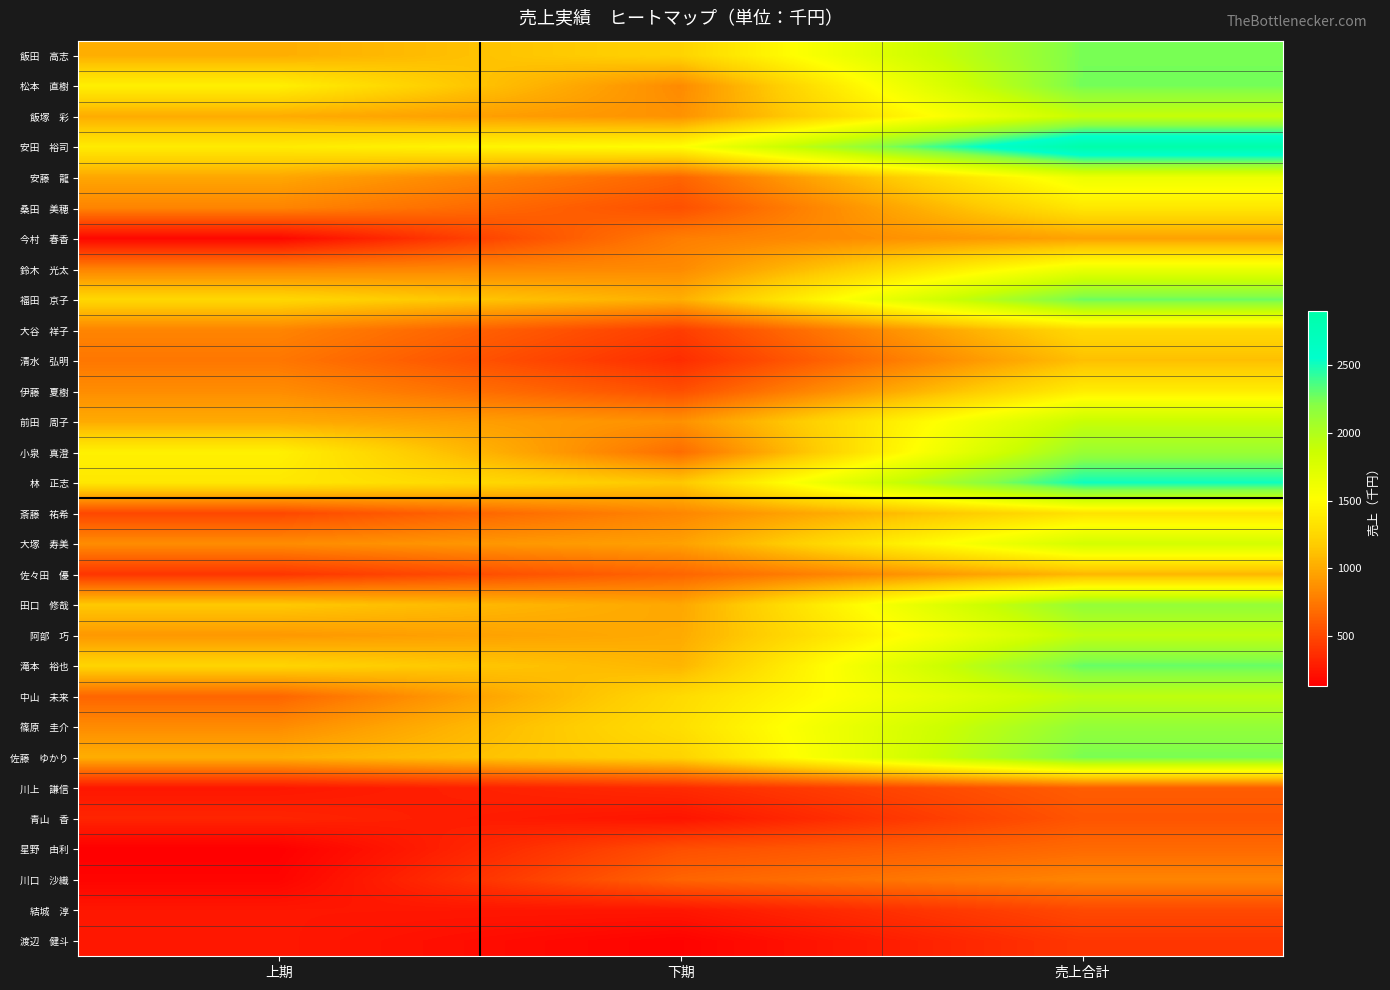

How many categories are shown in the chart?

3